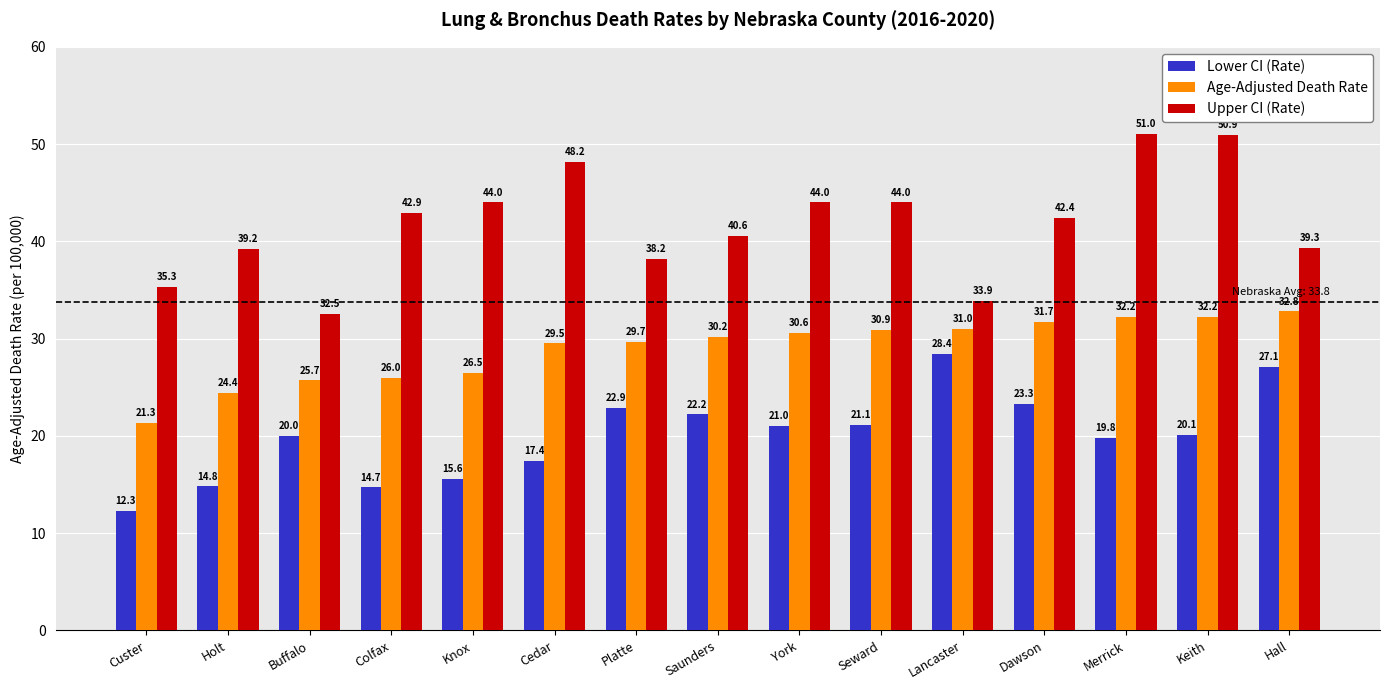

What is the label of the 7th bar from the left?

Platte